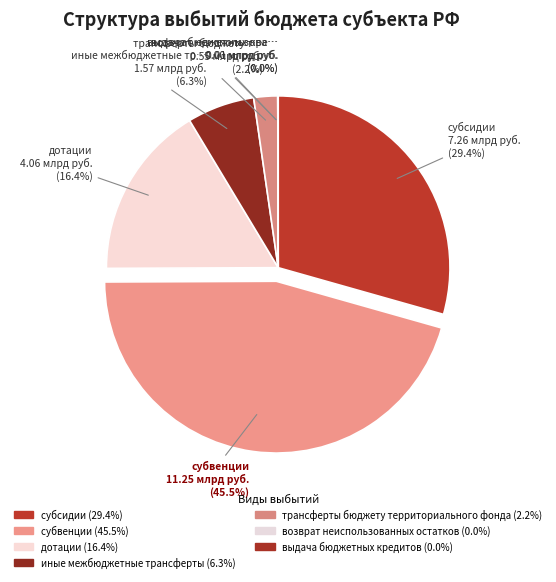

What percentage is the субсидии slice, to the nearest percent?

29%